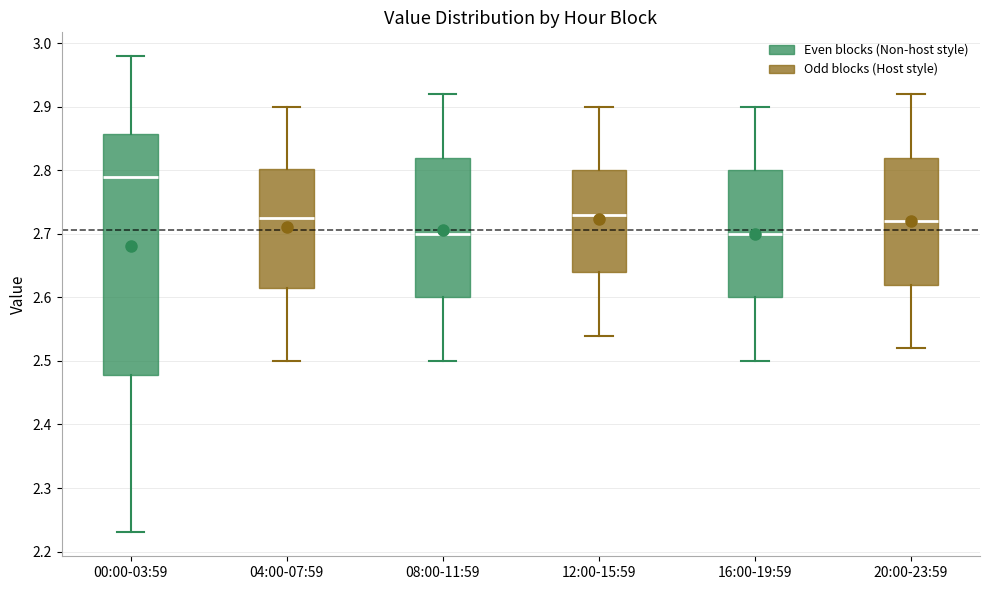

Comparing the boxes themselves (not the whiskers), which one is the tallest?

00:00-03:59